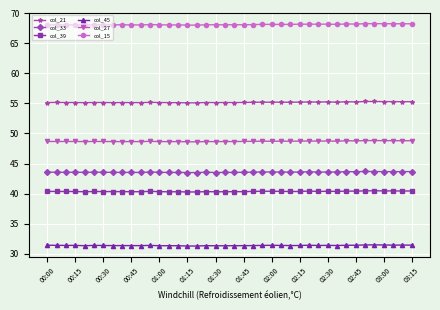

What is the difference between the maximum and minimum values in the col_15 series?

0.3